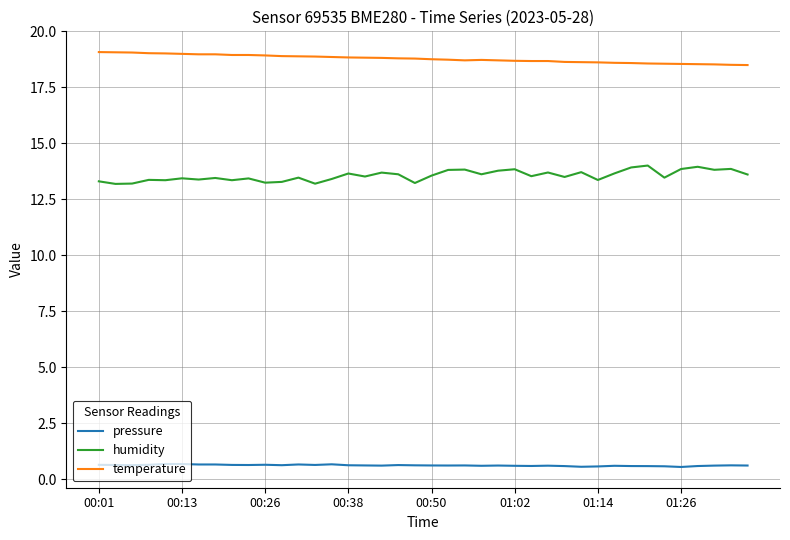

What is the maximum value shown in the chart?

19.1